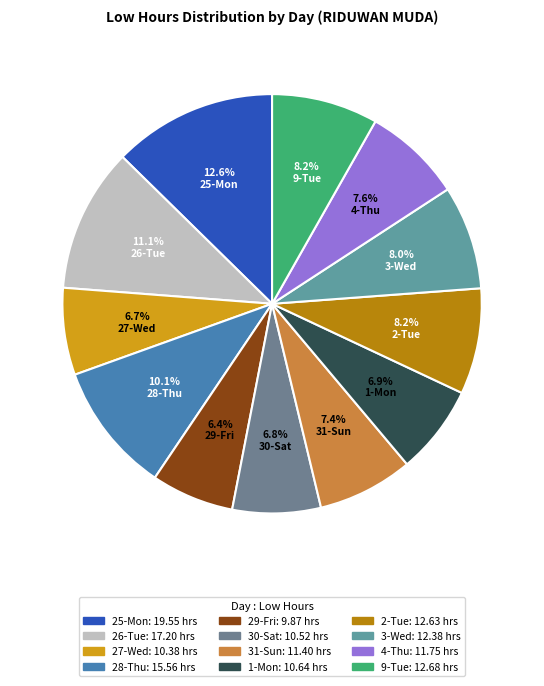

Do 28-Thu and 26-Tue together represent more than half of the pie?

No